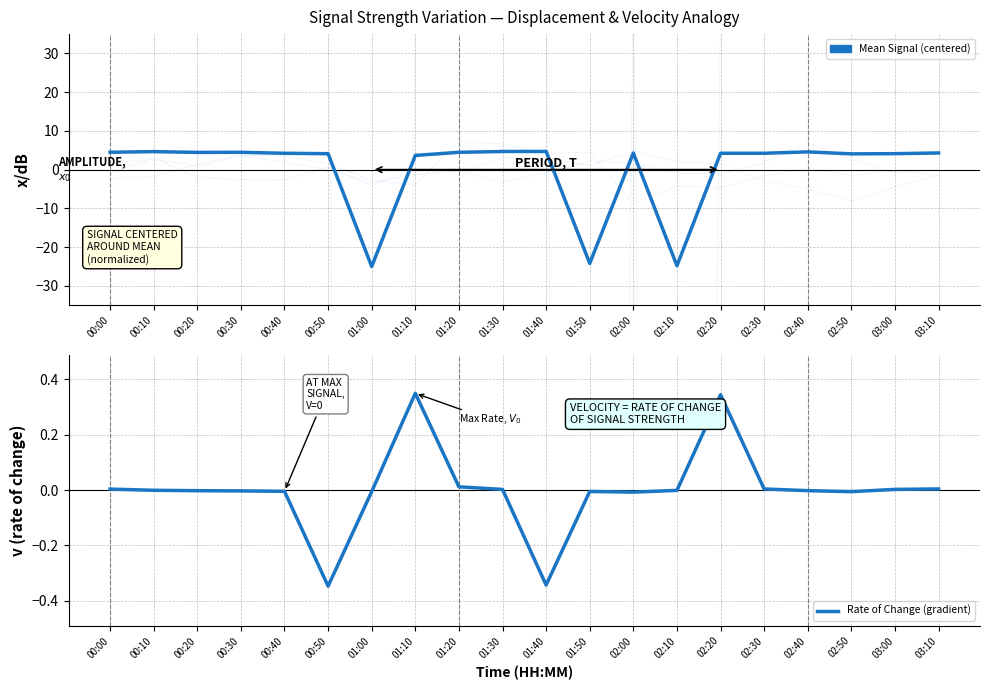

Reading left to right, what are all the values shown in this chart?

Mean Signal (centered, ×1e3): 00:00=4.5	00:10=4.7	00:20=4.5	00:30=4.5	00:40=4.2	00:50=4.1	01:00=-25.0	01:10=3.7	01:20=4.5	01:30=4.7	01:40=4.7	01:50=-24.2	02:00=4.3	02:10=-24.8	02:20=4.2	02:30=4.2	02:40=4.6	02:50=4.1	03:00=4.1	03:10=4.3
Rate of Change (gradient): 00:00=0.0	00:10=-0.0	00:20=-0.0	00:30=-0.0	00:40=-0.0	00:50=-0.3	01:00=-0.0	01:10=0.3	01:20=0.0	01:30=0.0	01:40=-0.3	01:50=-0.0	02:00=-0.0	02:10=-0.0	02:20=0.3	02:30=0.0	02:40=-0.0	02:50=-0.0	03:00=0.0	03:10=0.0